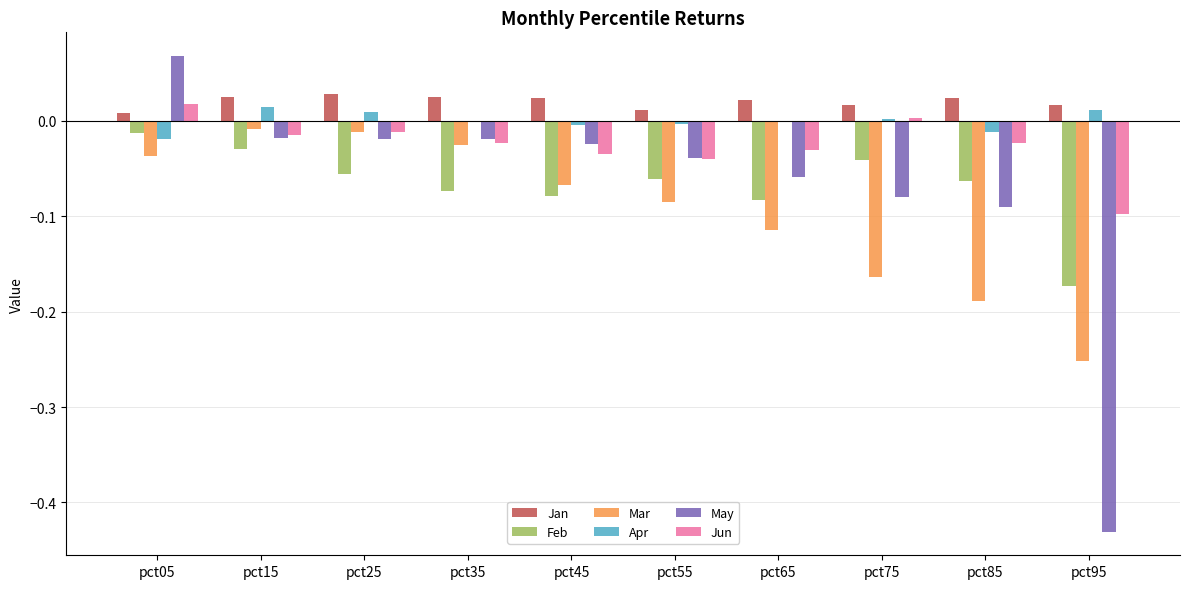

At which category is the sum across all series the highest?

pct05